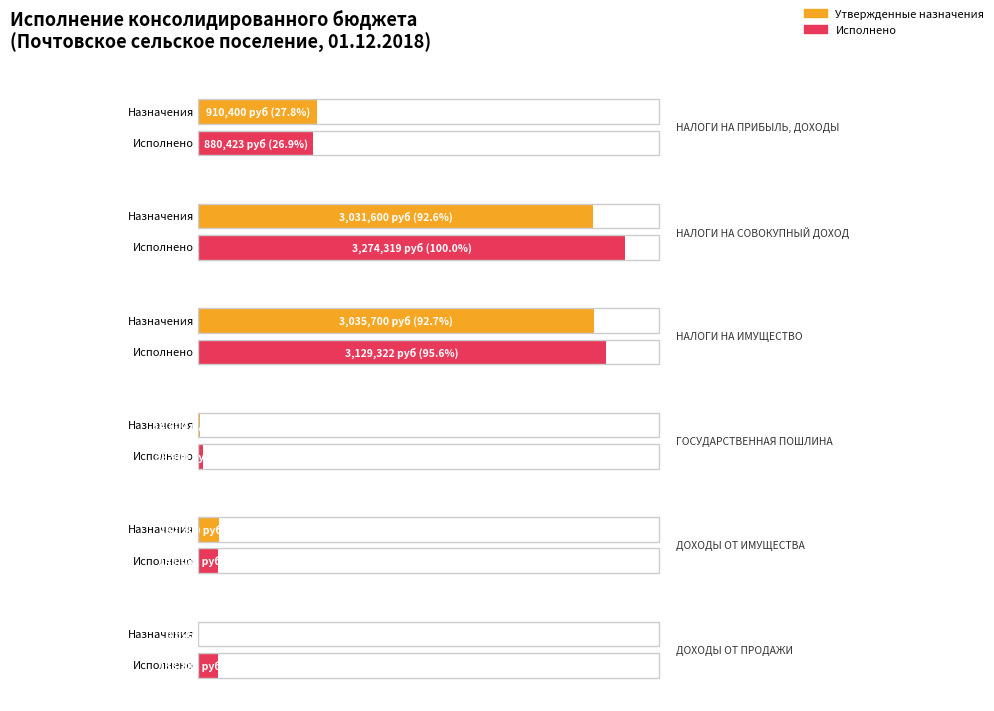

What is the difference between the second highest and minimum values in the Исполнено (бюджеты сельских поселений) series?

3090421.7